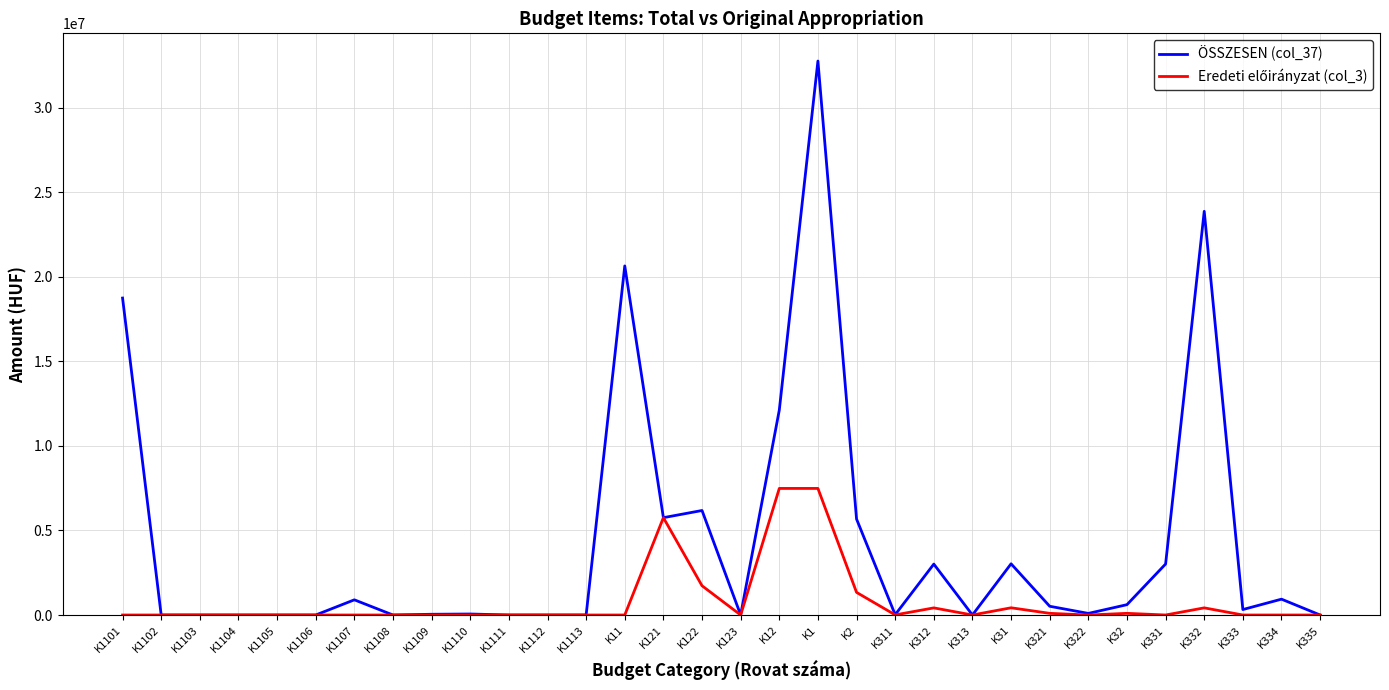

Which category has the highest value across all series?

K1